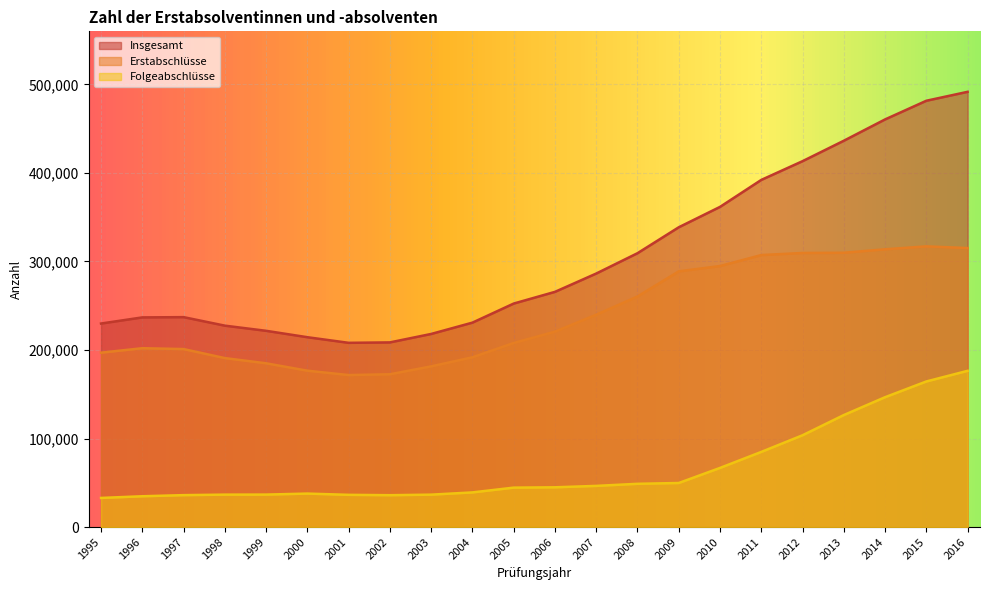

Which has a higher value, 2004 or 2008?

2008